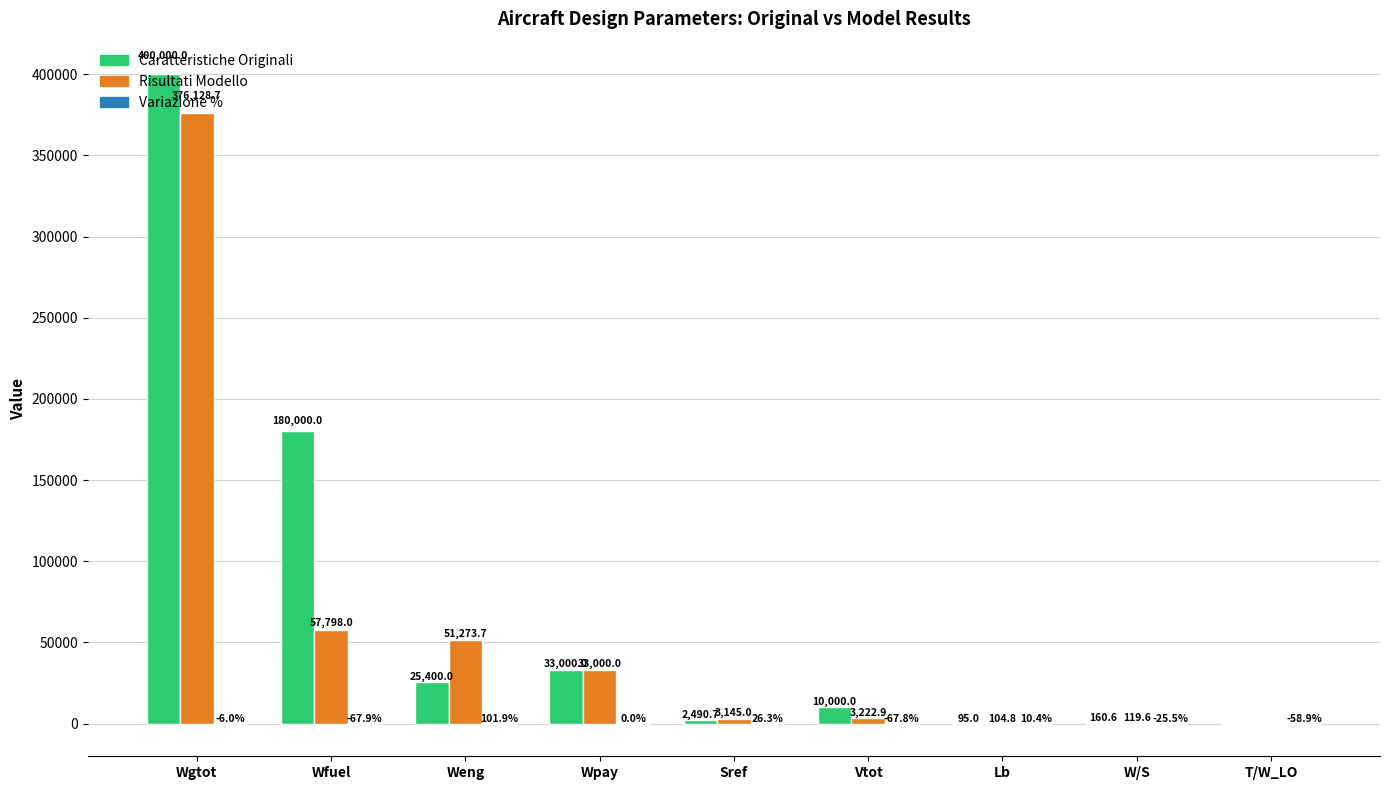

At which label does Risultati Modello reach its peak?

Wgtot